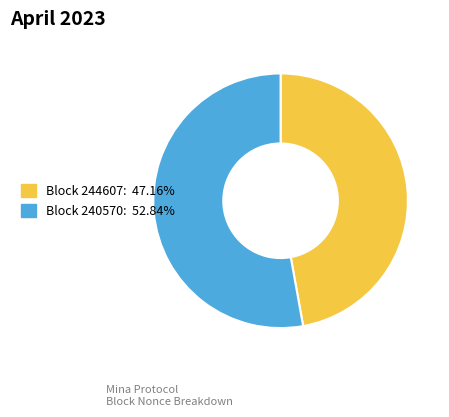

Is there a majority slice in this chart?

Yes